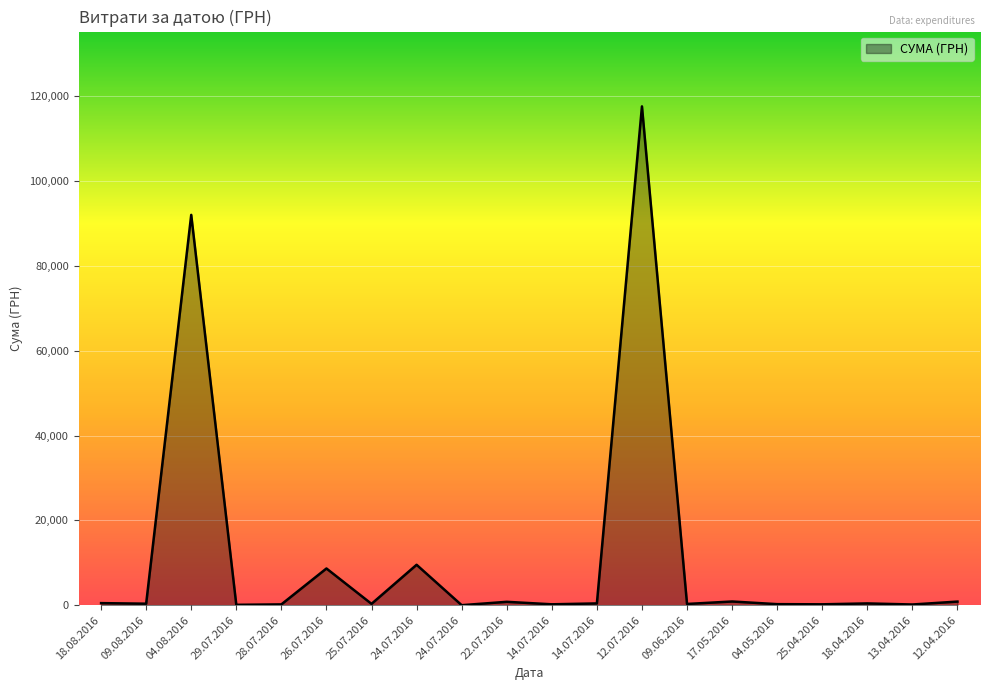

At which category does the data reach its first local valley?

09.08.2016